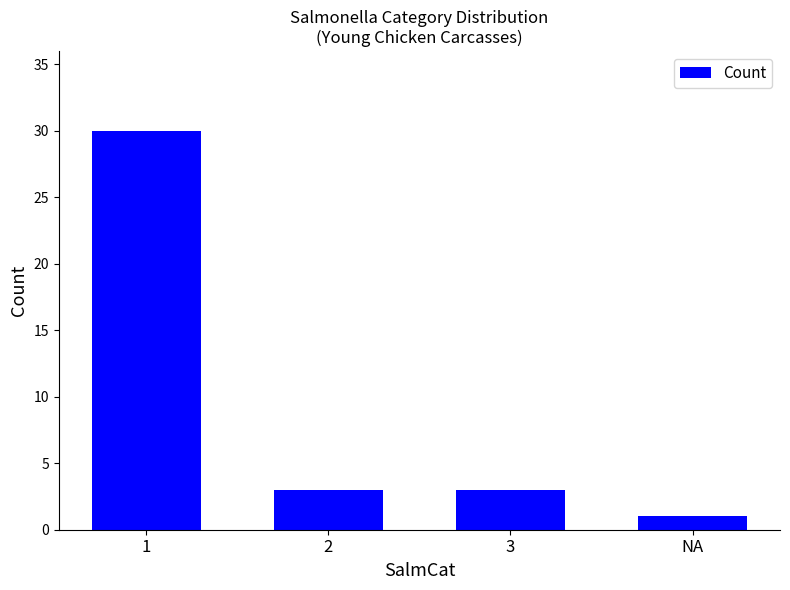

What is the minimum value shown in the chart?

1